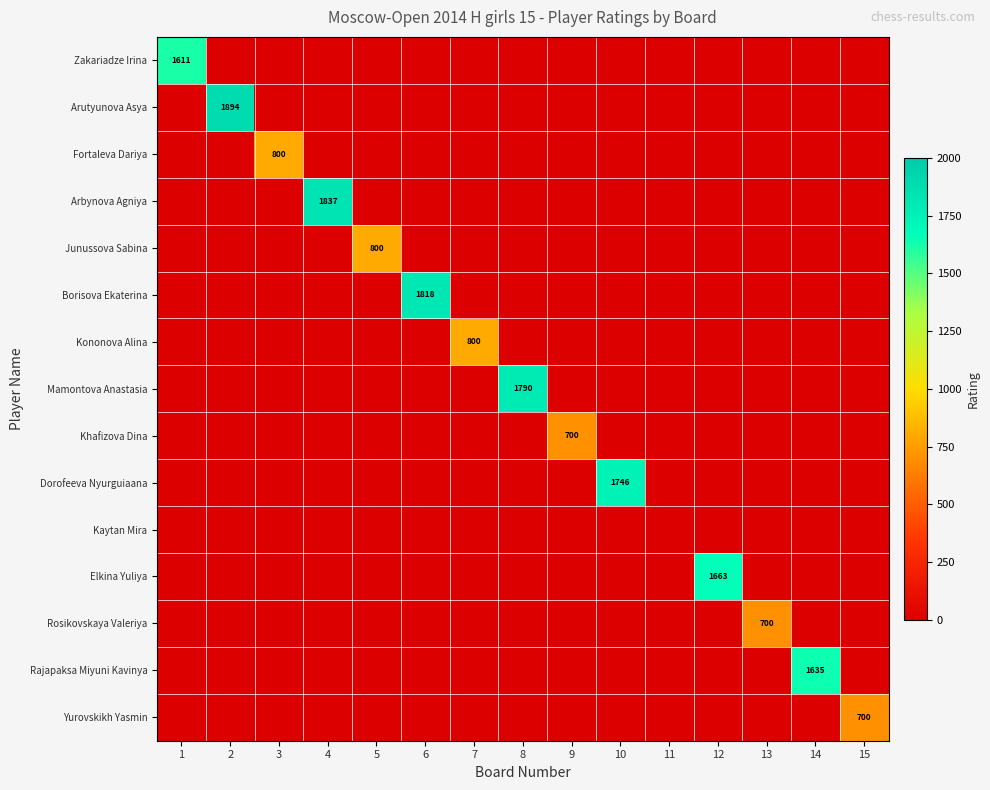

What is the average value of the Khafizova Dina series?

47